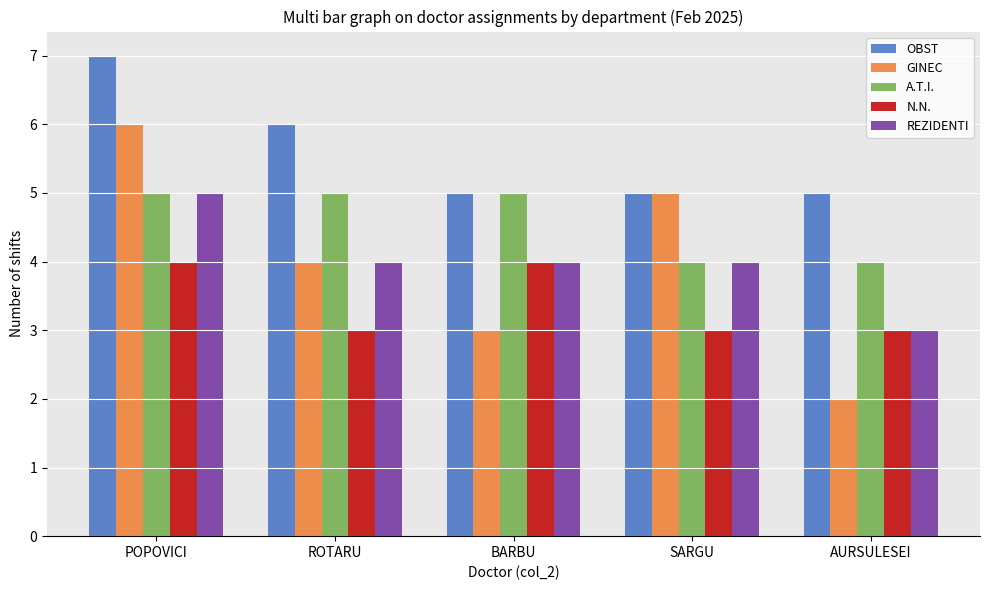

Which category has the highest value across all series?

POPOVICI